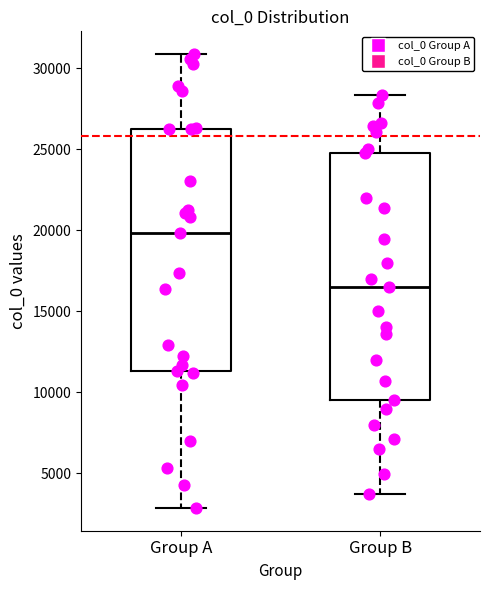

Where does the lower whisker of the box for Group A end on the y-axis? The values are not printed on the chart, so give them approximately, as read against the axis.

3000